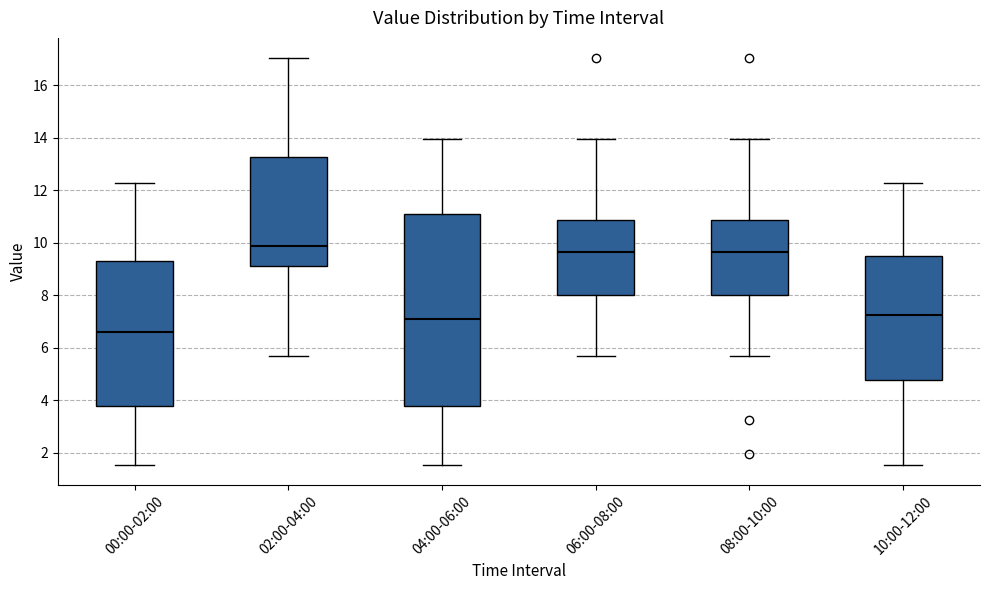

Where does the lower whisker of the box for 00:00-02:00 end on the y-axis? The values are not printed on the chart, so give them approximately, as read against the axis.

1.6